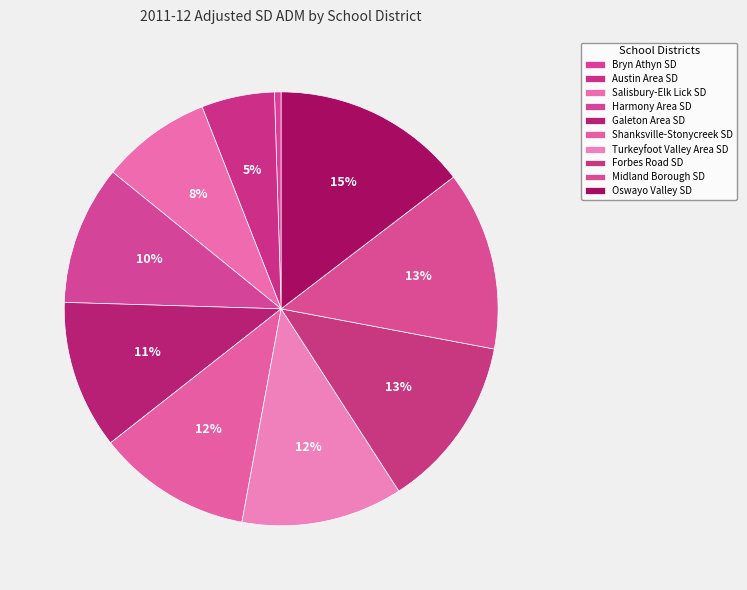

Count the number of slices in the pie.

10